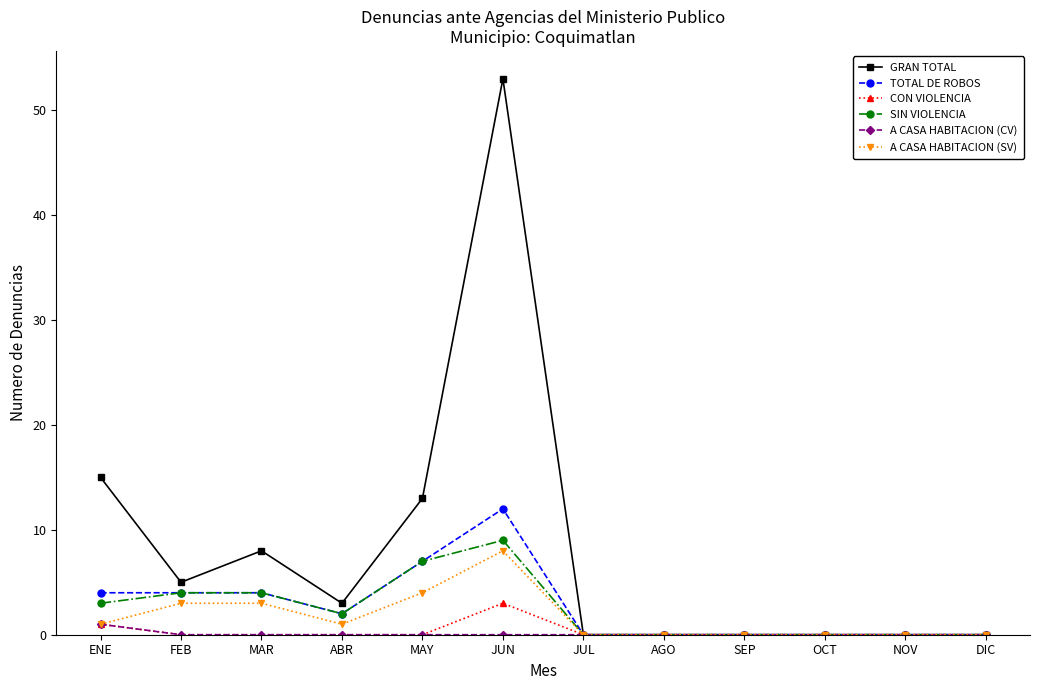

What is the difference between the highest and lowest values at JUN?

53